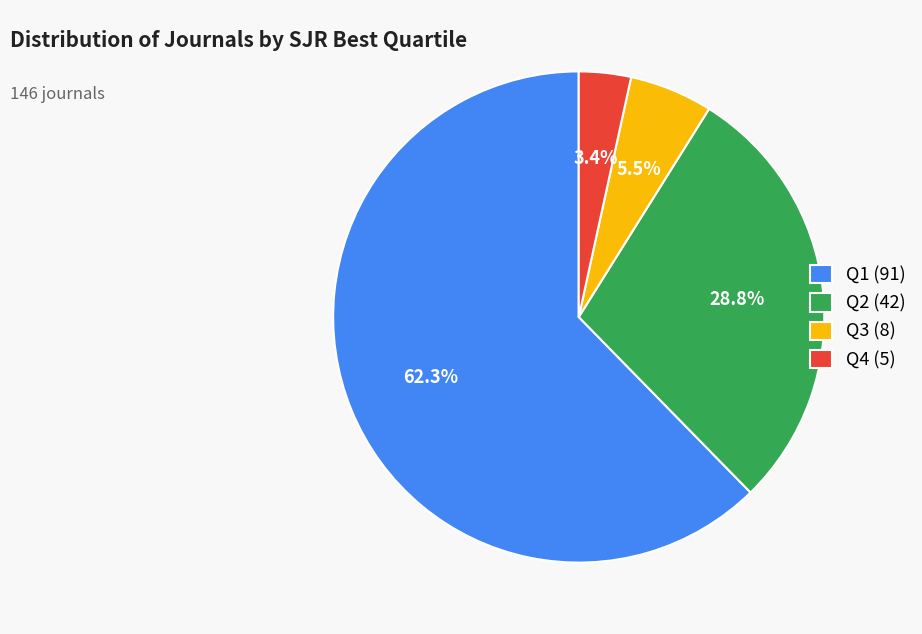

Rank the categories by value from lowest to highest.

Q4, Q3, Q2, Q1